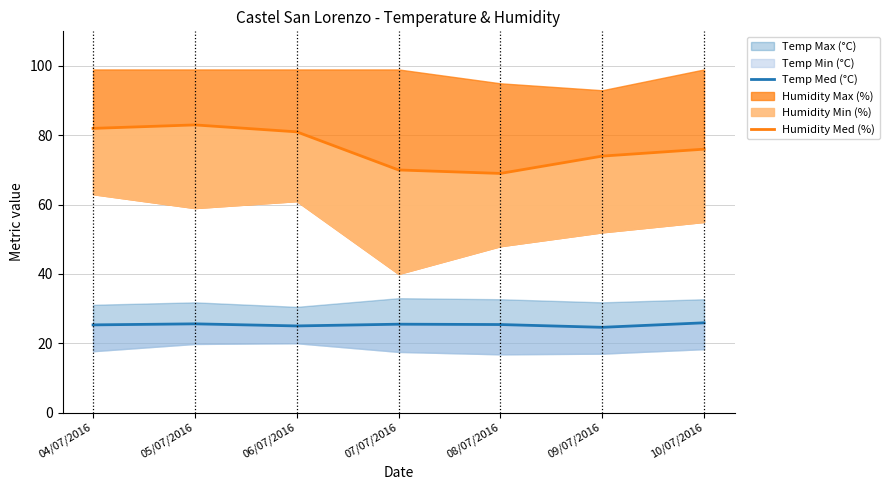

True or false: Temp Med (°C) has a value of 8.6 at 05/07/2016.

False